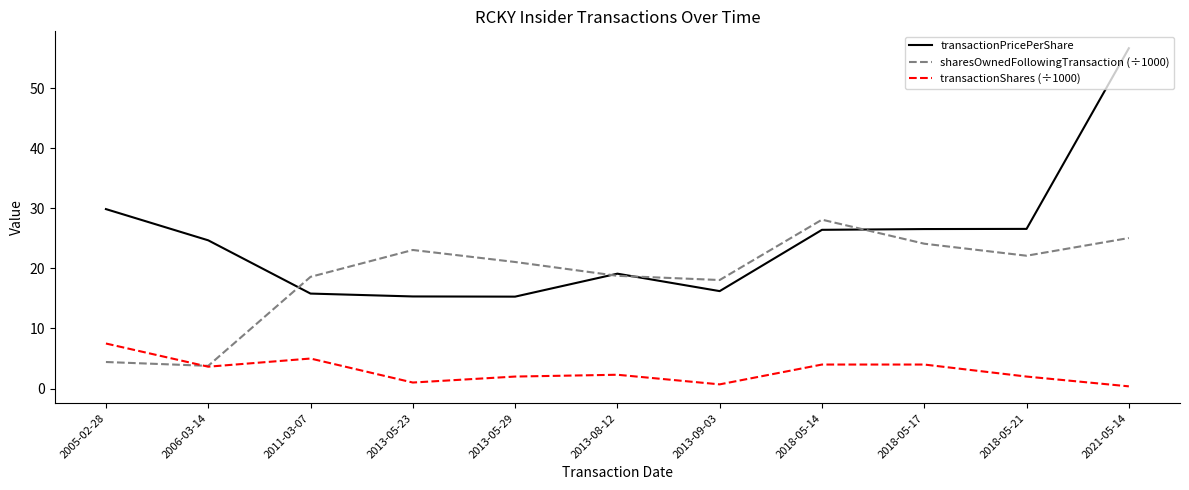

In sharesOwnedFollowingTransaction (÷1000), how many points are lower than both neighbors (excluding endpoints)?

3